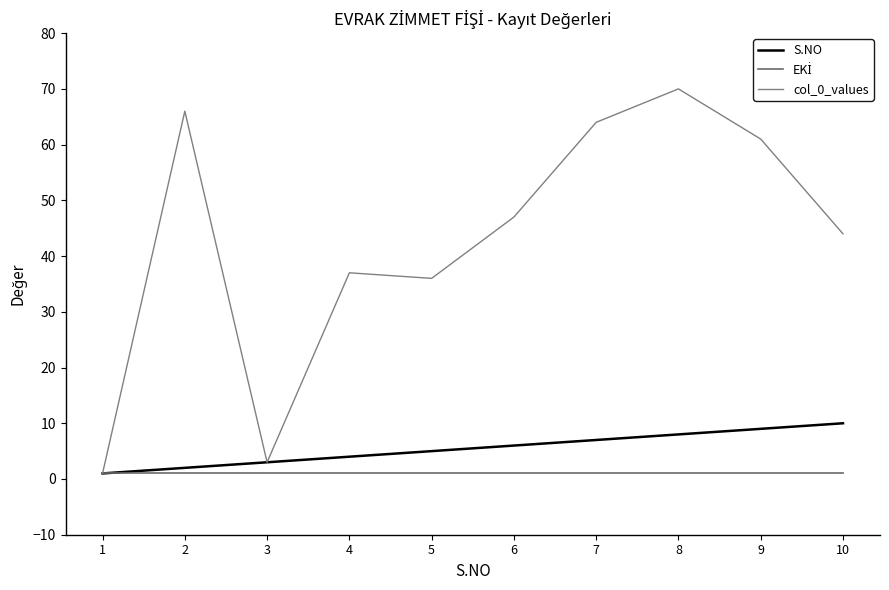

True or false: S.NO has more than 1 points higher than both neighbors.

False